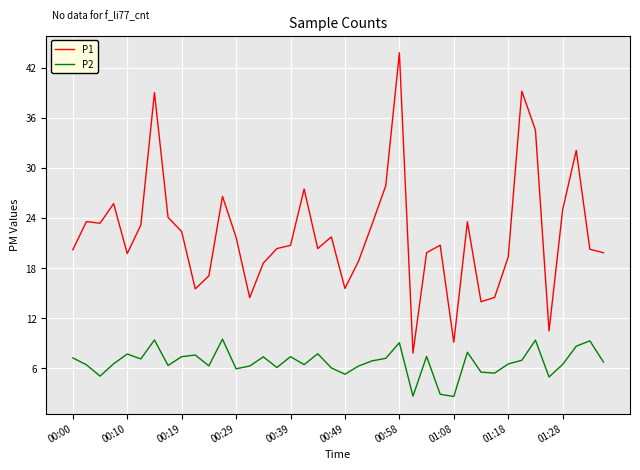

What is the maximum value for P2?

9.5